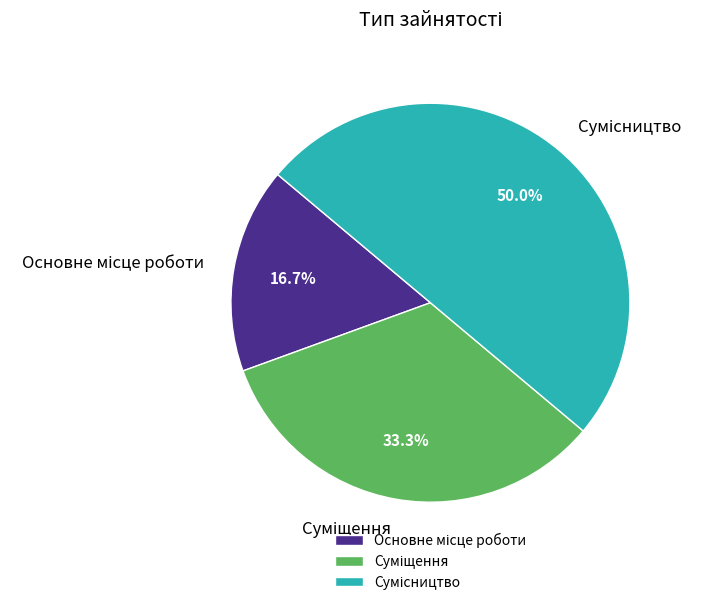

To the nearest percent, what percentage of the pie is Суміщення?

33%